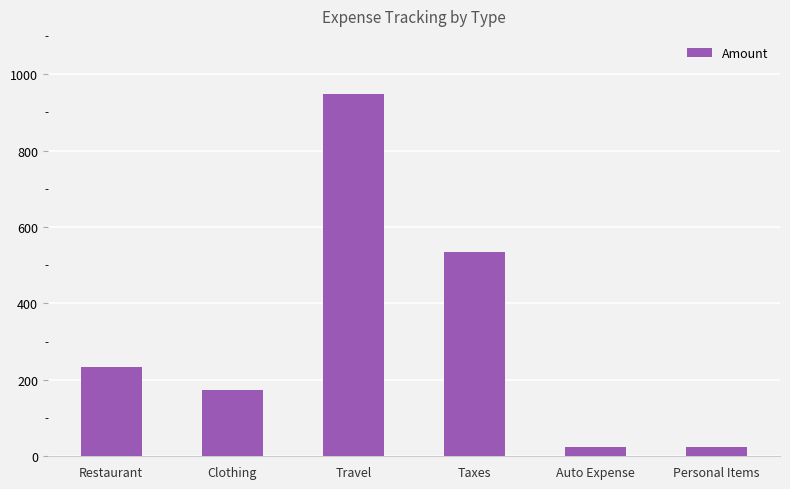

How many data points are less than 234?

3